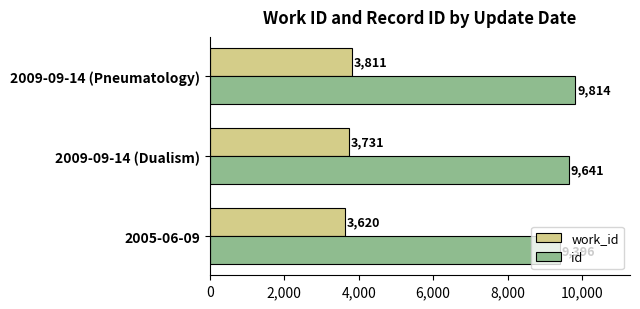

How many series are shown in this chart?

2